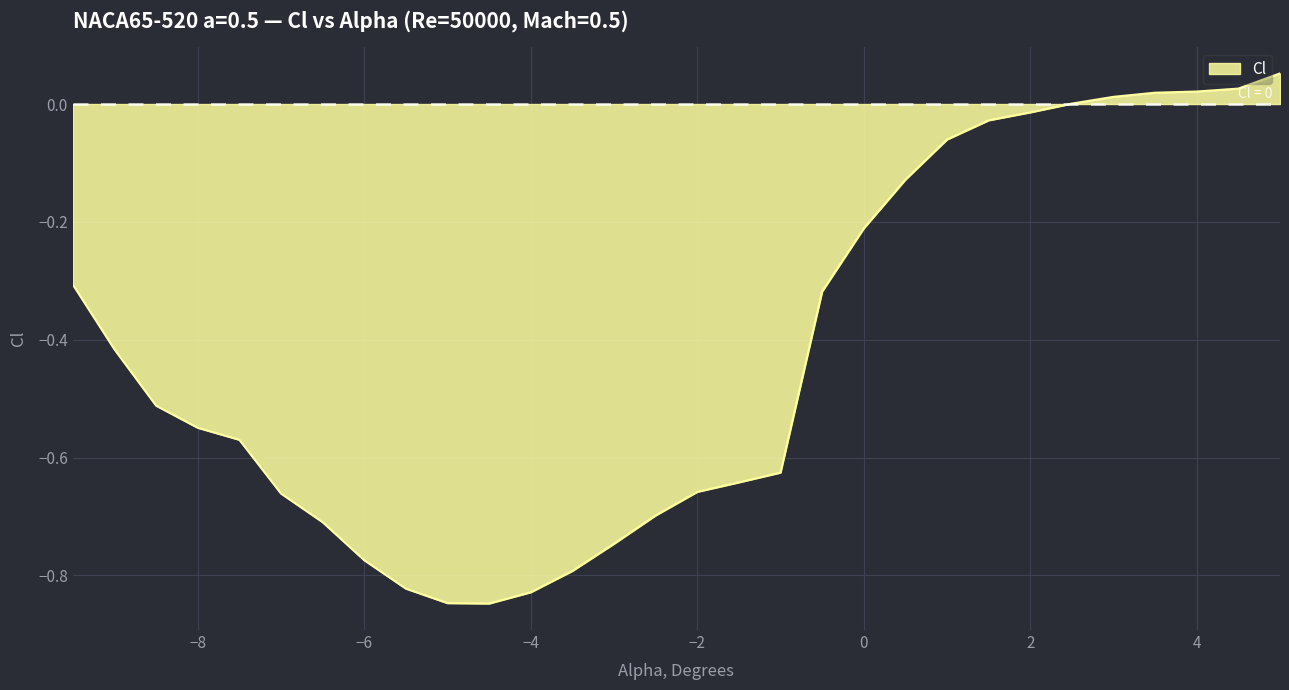

What is the greatest value displayed?

0.1